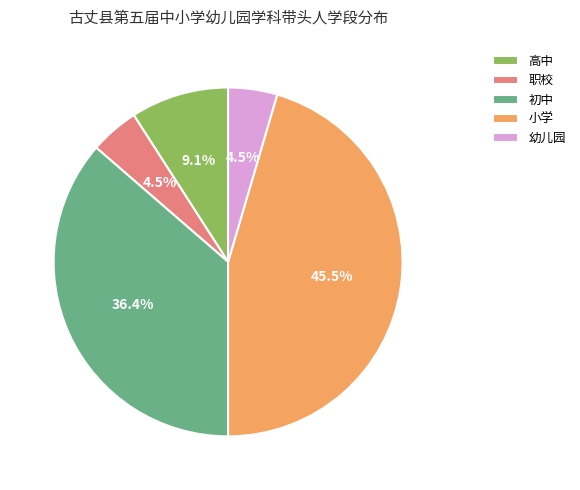

To the nearest percent, what is the difference between the 初中 and 职校 slice percentages?

32%